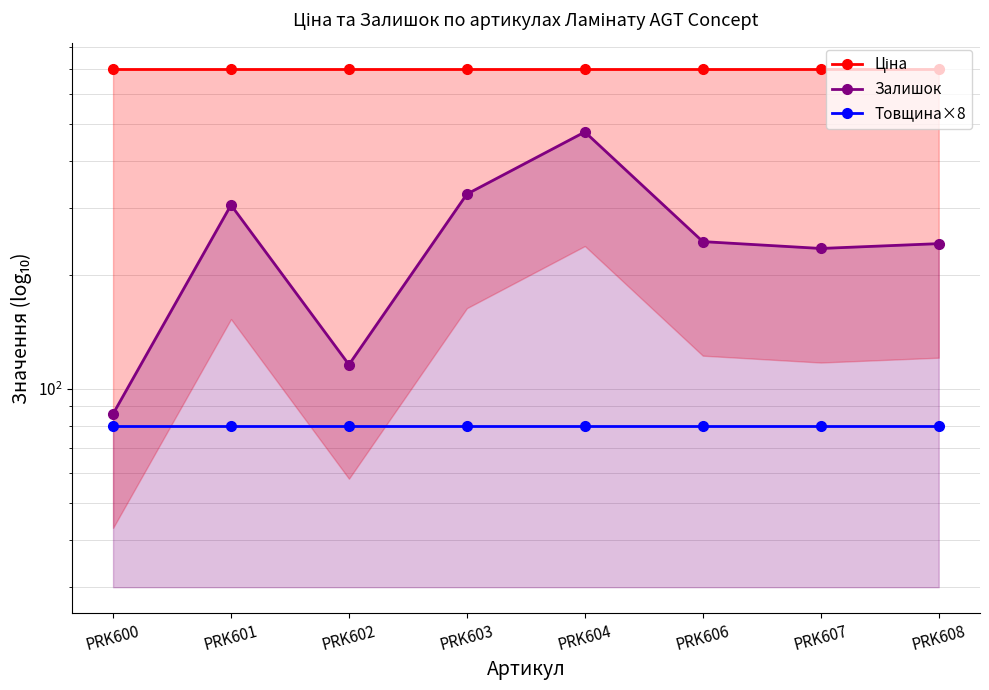

Reading left to right, transcribe all the data shown in this chart.

Ціна: 701.4	701.4	701.4	701.4	701.4	701.4	701.4	701.4
Залишок: 86.0	306.0	116.0	327.0	477.0	245.0	235.0	242.0
Товщина×8: 80.0	80.0	80.0	80.0	80.0	80.0	80.0	80.0